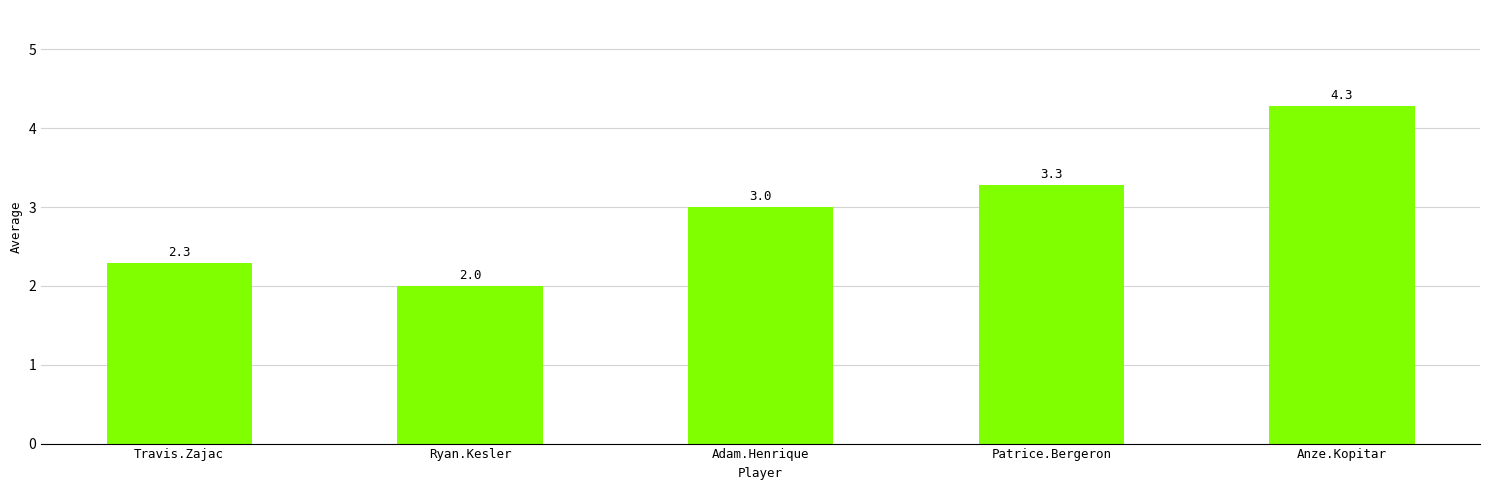

The chart shows a value of 2.3 at Travis.Zajac. True or false?

True